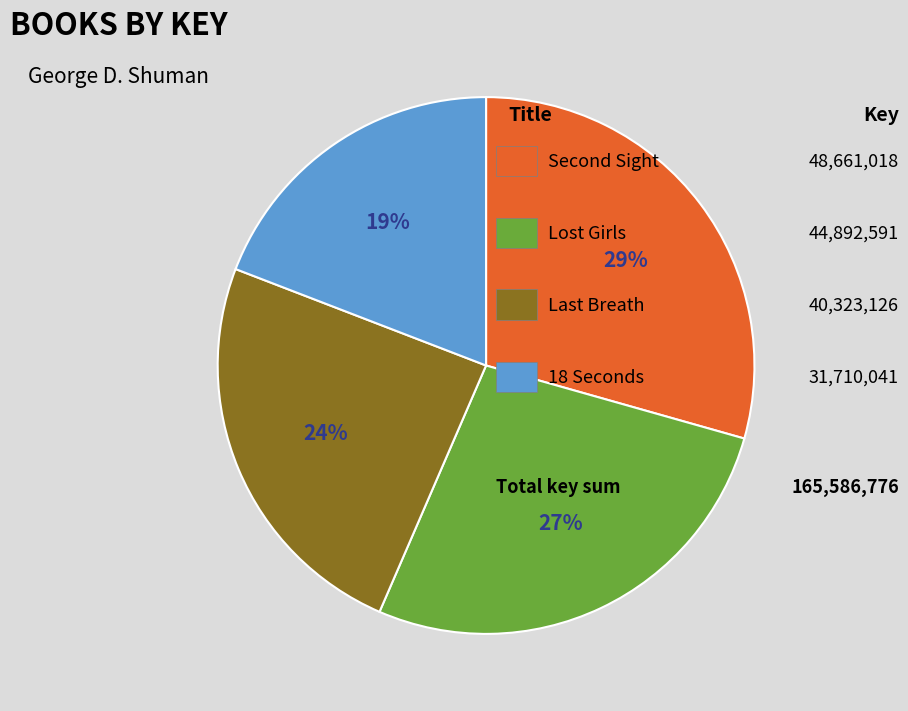

To the nearest percent, what is the average slice percentage?

25%